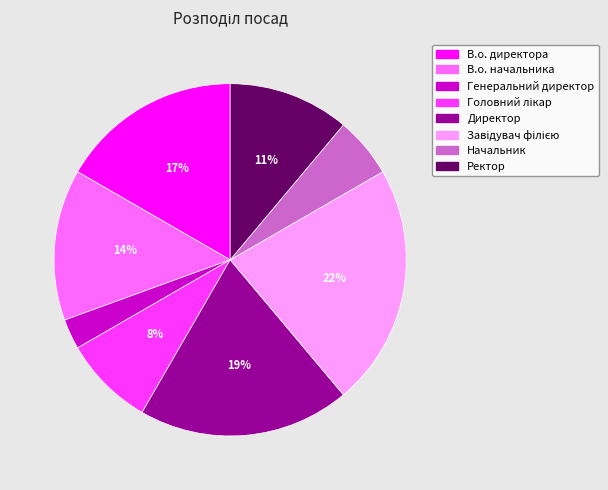

Count the number of slices in the pie.

8